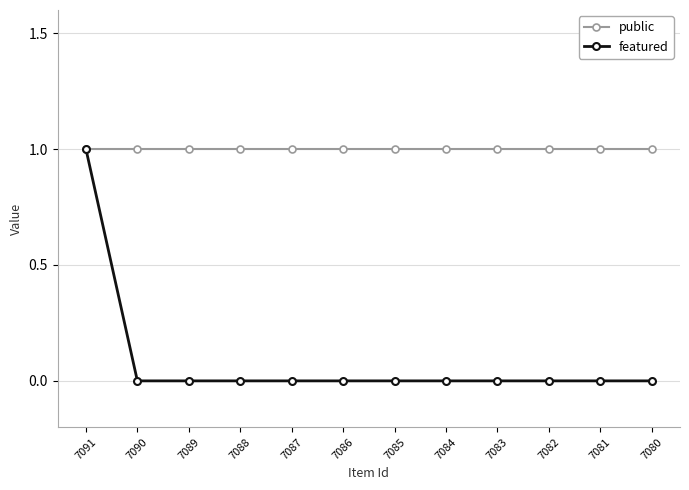

Is it true that featured equals 0 at 7082?

True